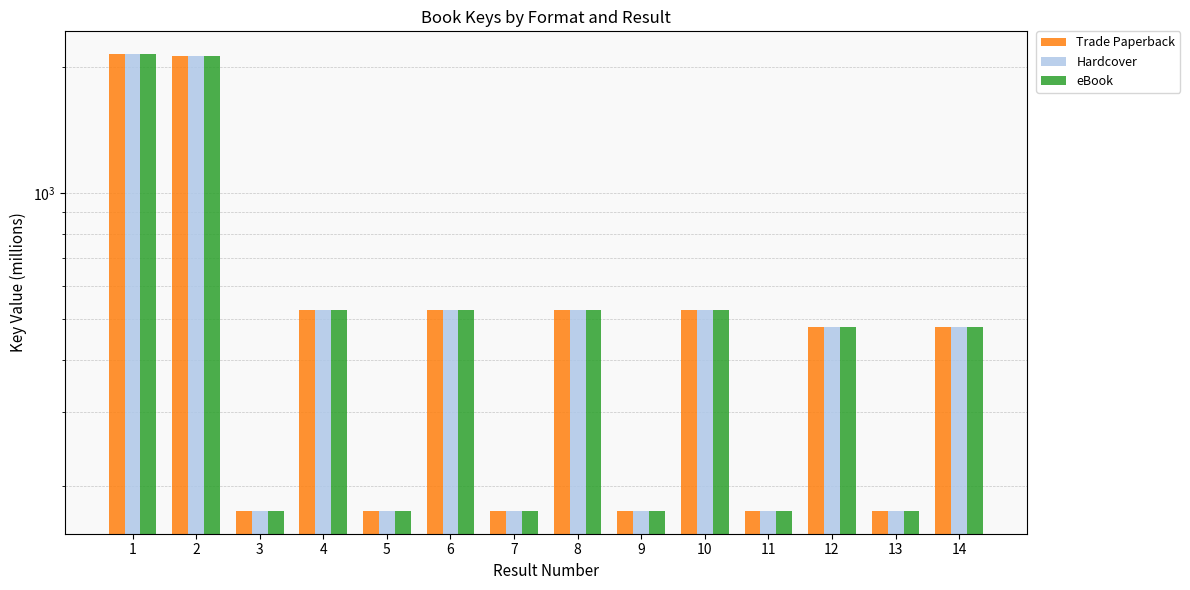

Is the value of Hardcover at 4 greater than the value of eBook at 11?

Yes